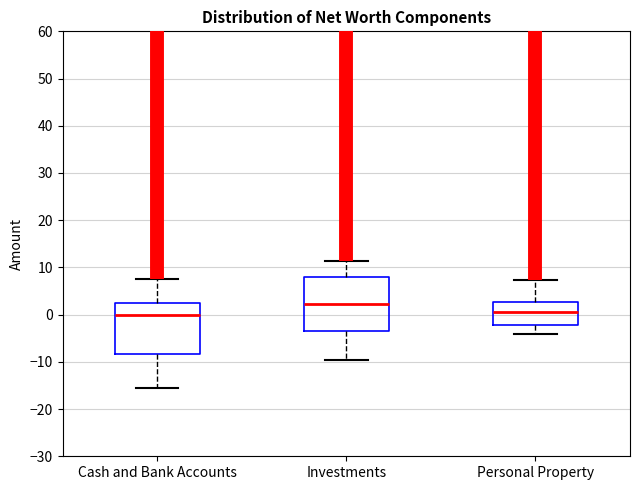

Which box has the highest median line?

Investments